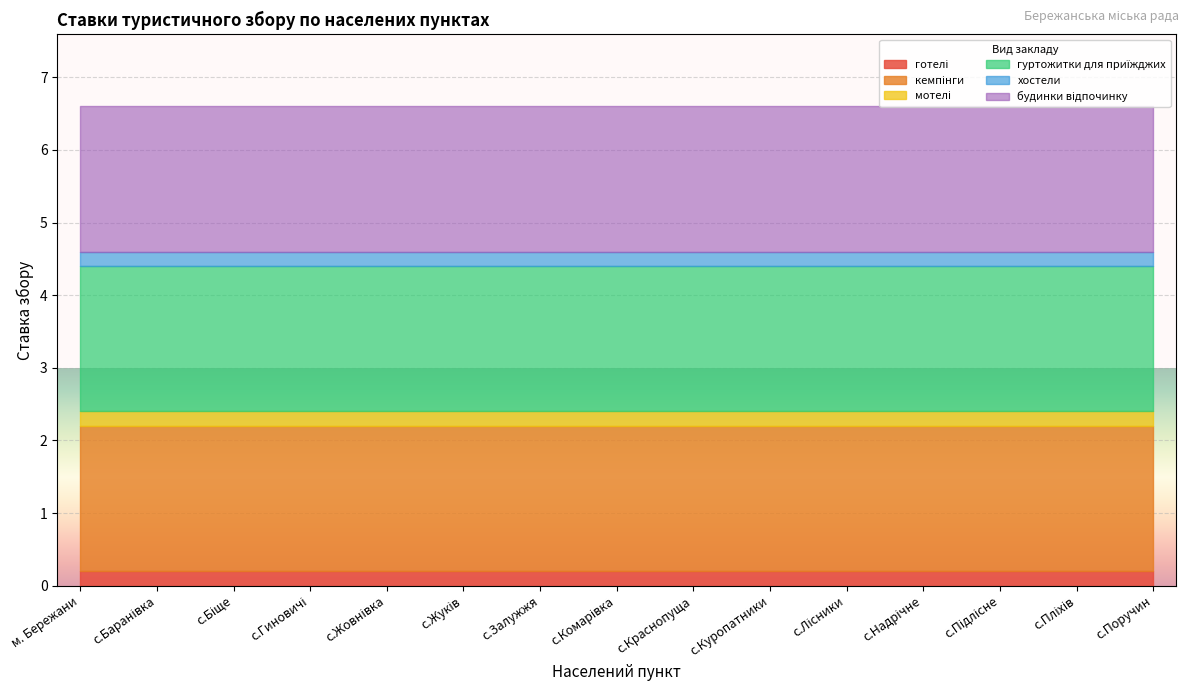

Which category has the highest value in the кемпінги series?

м. Бережани